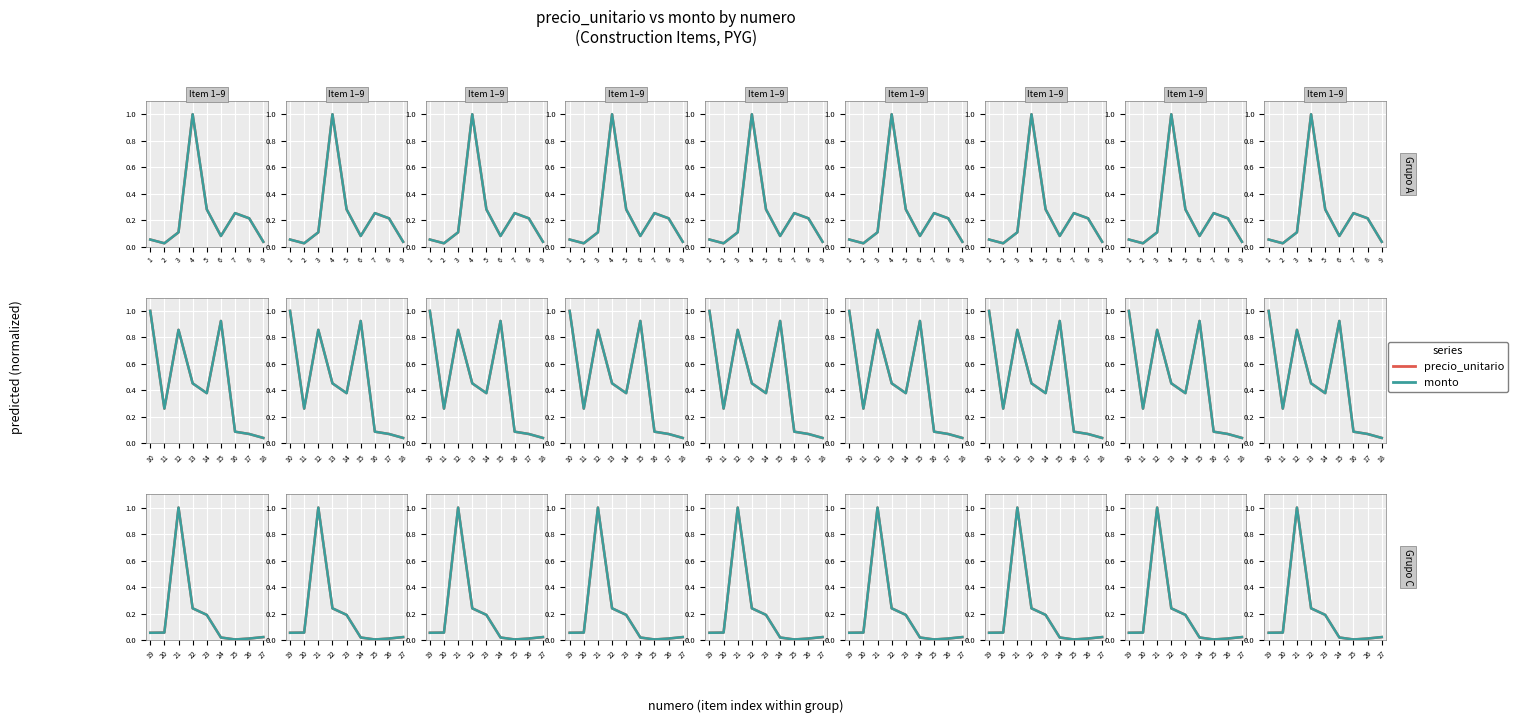

Is it true that precio_unitario equals 0.0 at 6?

False